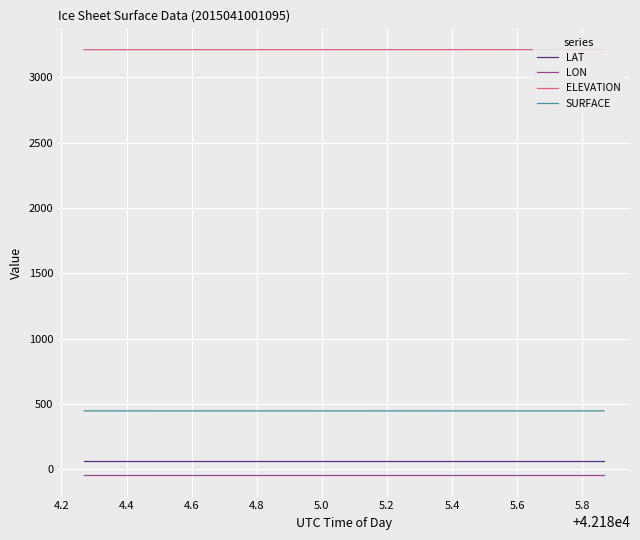

True or false: LON and LAT cross at least once.

False